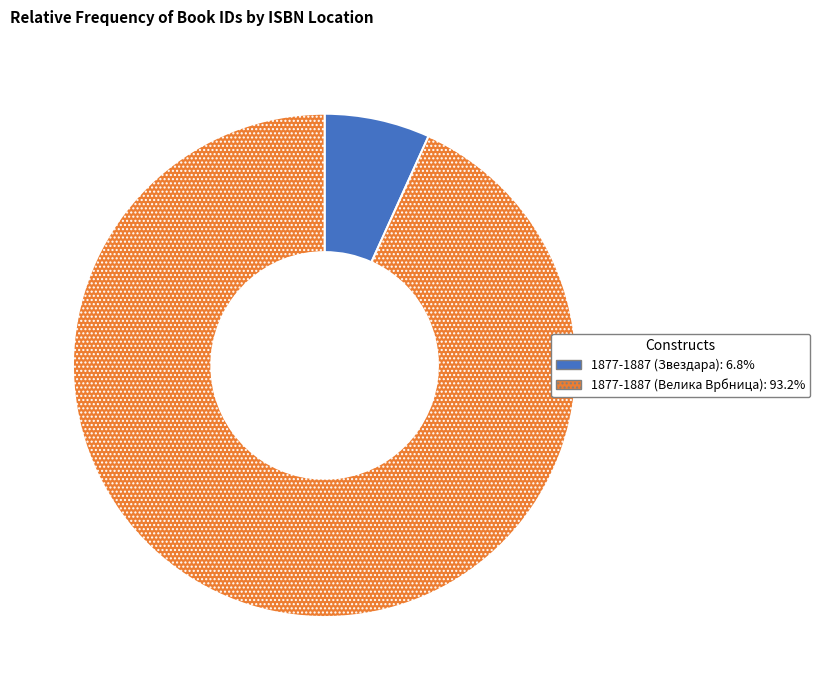

Which slice represents more than half of the pie?

1877-1887 (Велика Врбница)